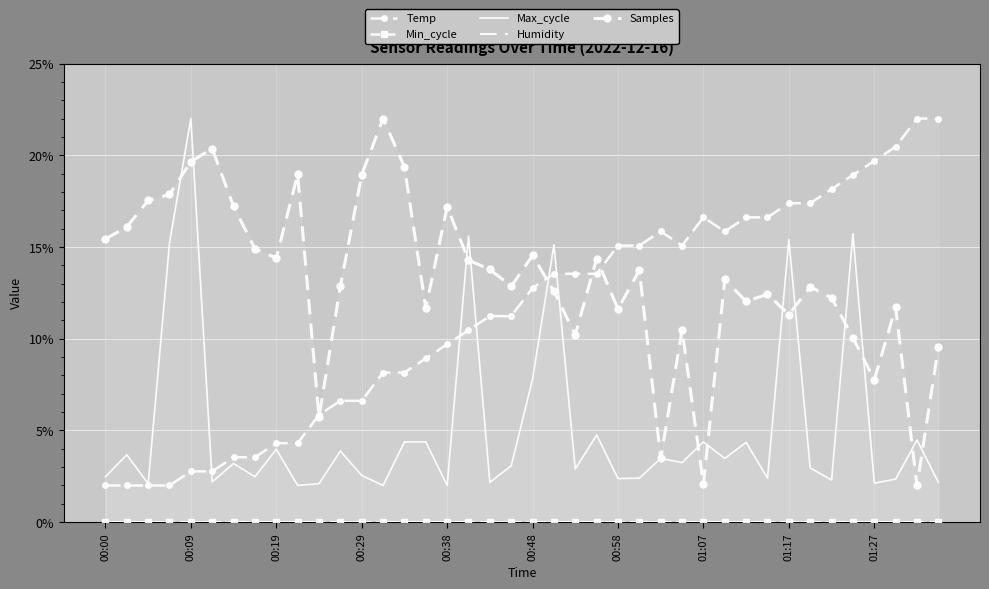

Which category has the highest value across all series?

38